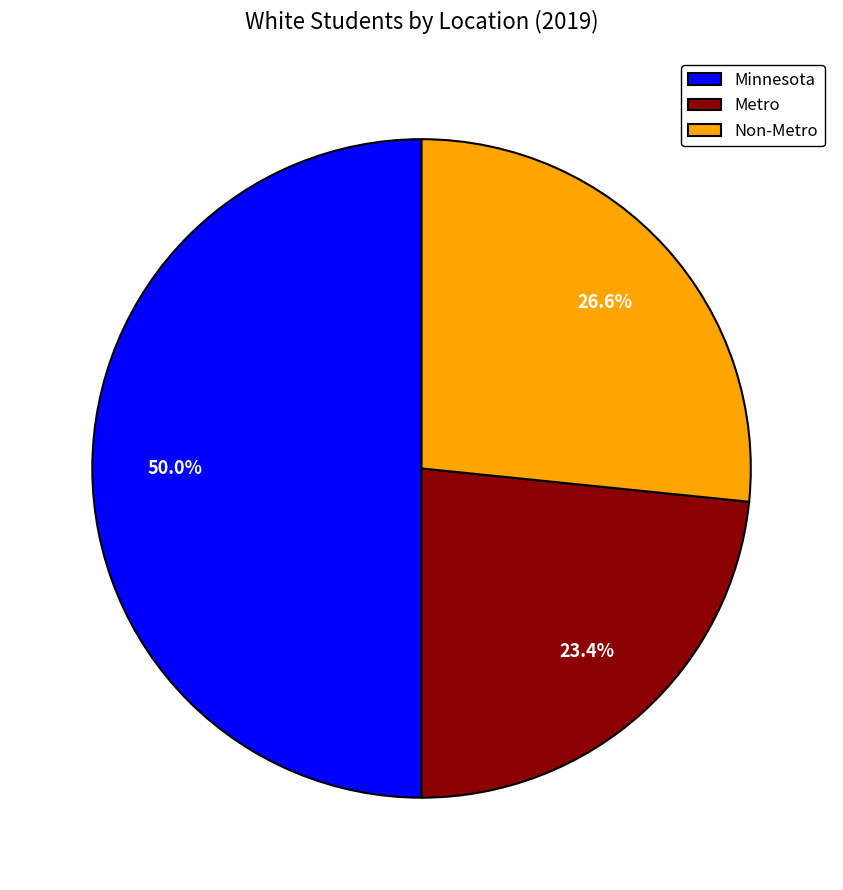

To the nearest percent, what is the combined percentage of Non-Metro and Metro?

50%